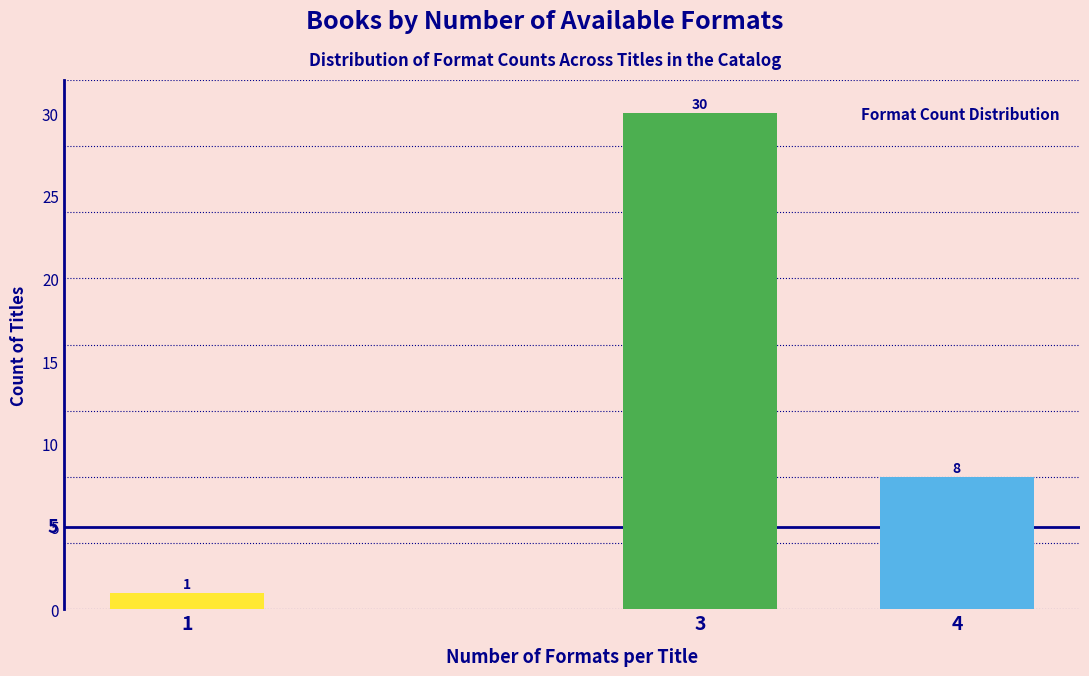

Reading left to right, list all the values displayed in this chart.

1=1	3=30	4=8